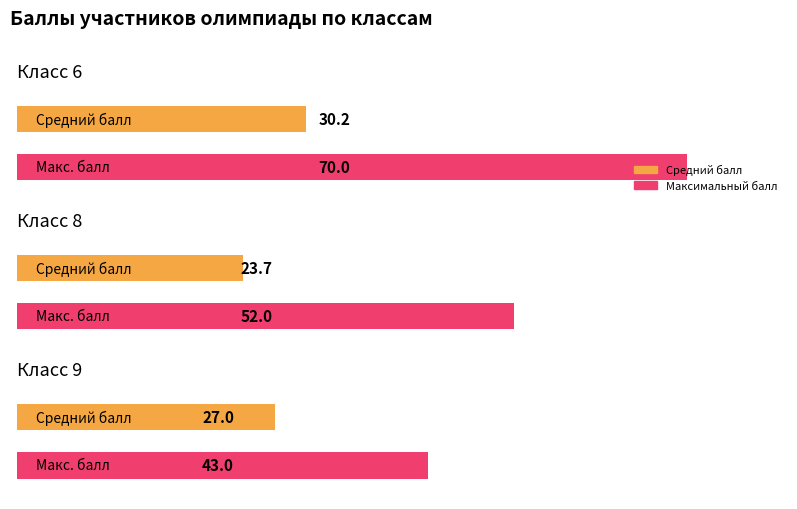

How many bars are there in each group?

2